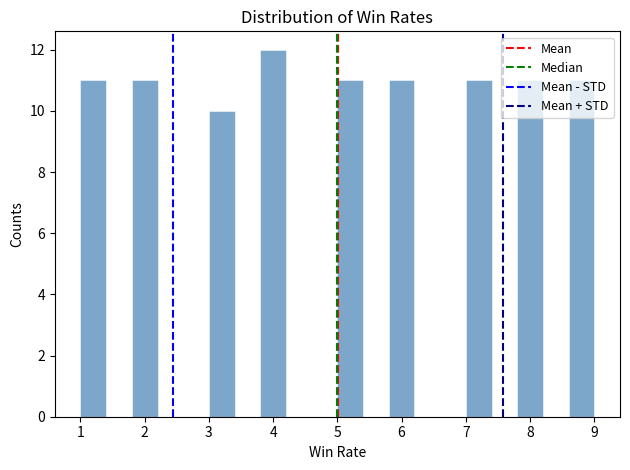

Reading left to right, list every bar in this chart as the range it spans on the x-axis followed by its height. The values are not printed on the chart, so give them approximately, as read against the axis.

1.0 to 1.4: 11
1.4 to 1.8: 0
1.8 to 2.2: 11
2.2 to 2.6: 0
2.6 to 3.0: 0
3.0 to 3.4: 10
3.4 to 3.8: 0
3.8 to 4.2: 12
4.2 to 4.6: 0
4.6 to 5.0: 0
5.0 to 5.4: 11
5.4 to 5.8: 0
5.8 to 6.2: 11
6.2 to 6.6: 0
6.6 to 7.0: 0
7.0 to 7.4: 11
7.4 to 7.8: 0
7.8 to 8.2: 11
8.2 to 8.6: 0
8.6 to 9.0: 11